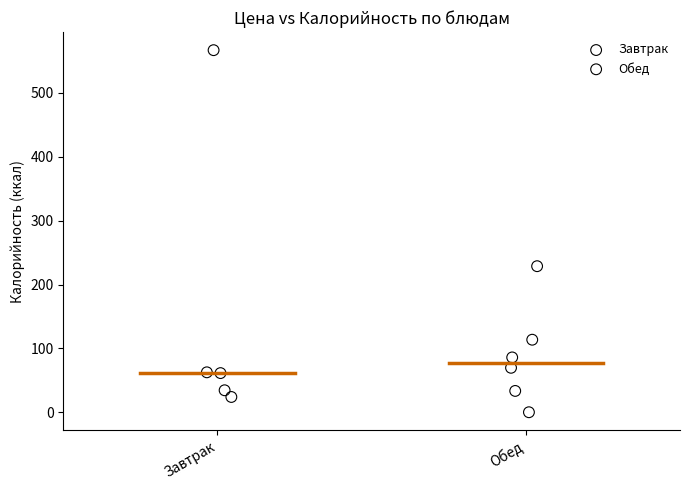

Which series contains the highest Y value?

Завтрак